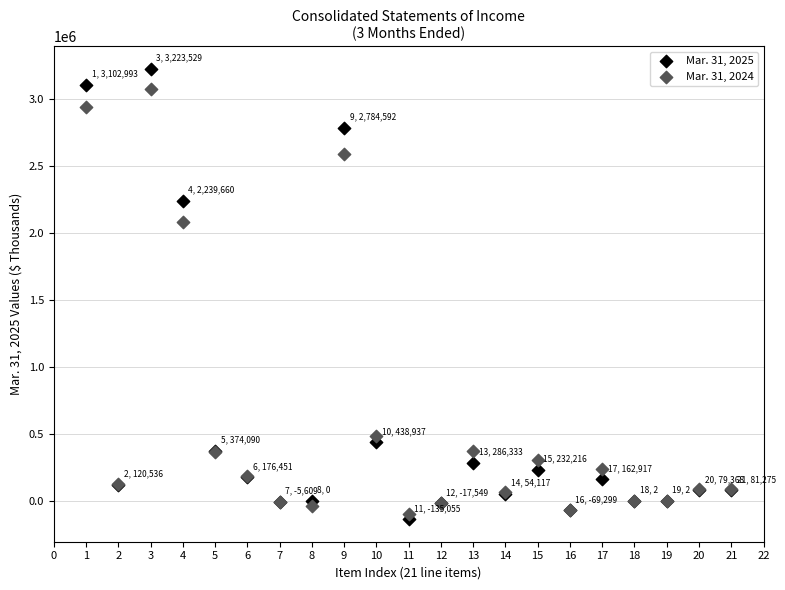

What are all the series names shown in the legend?

Mar. 31, 2025, Mar. 31, 2024